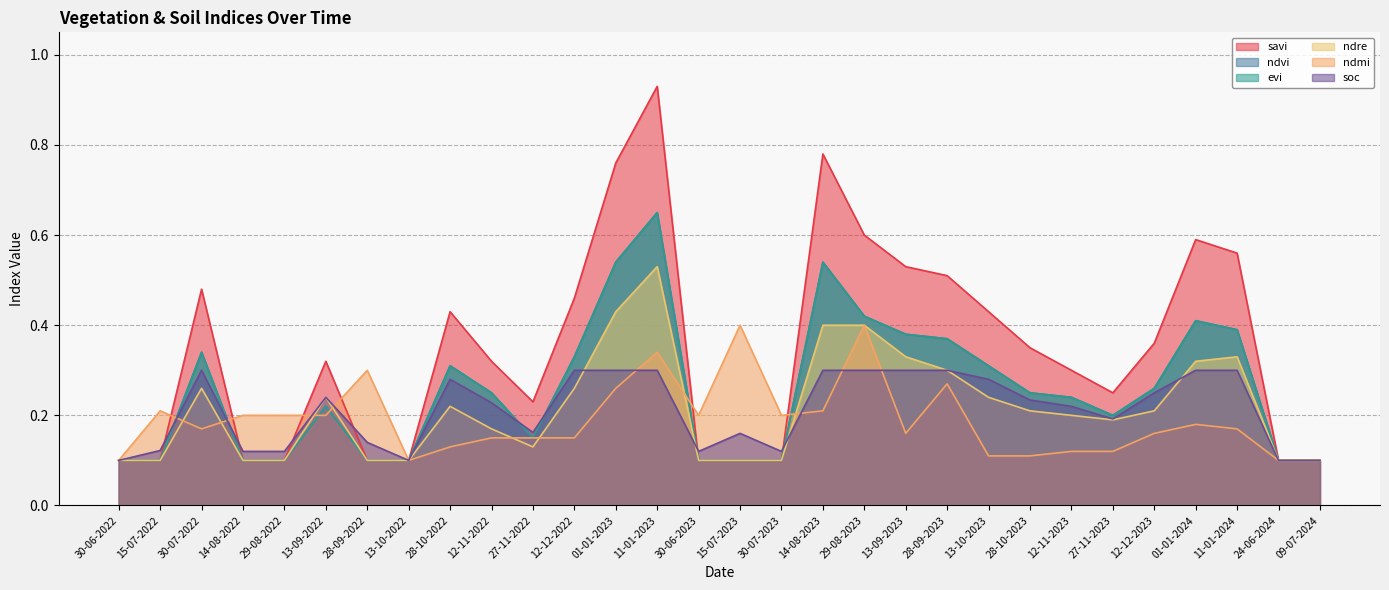

Which series ends up on top after the final intersection of soc and evi?

evi